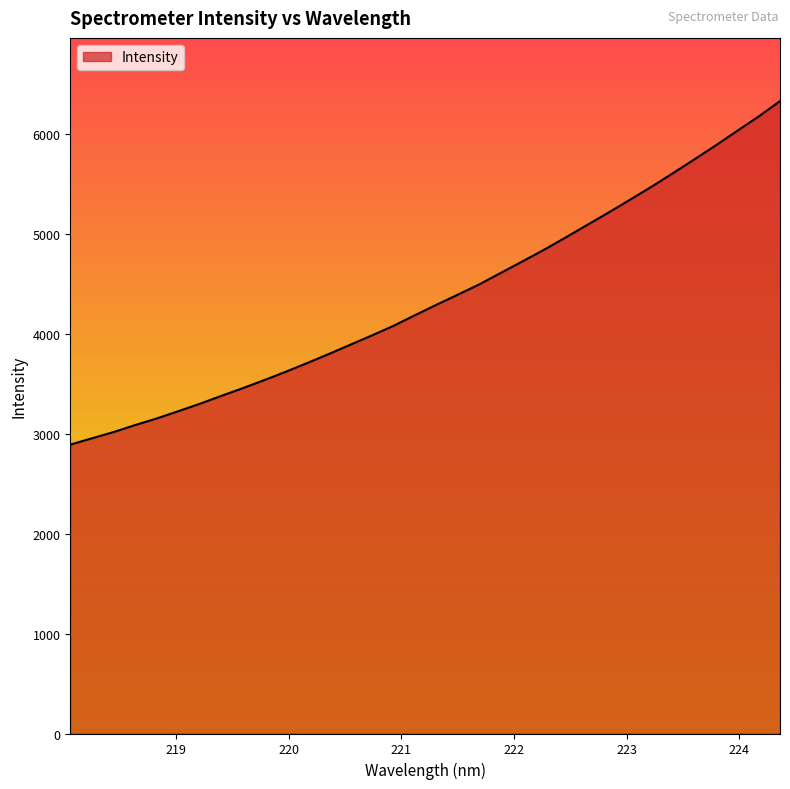

What is the smallest value displayed?

2890.3